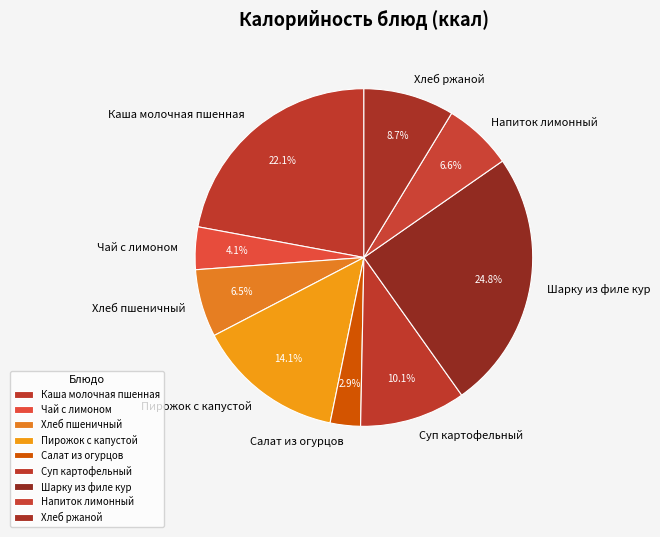

What is the smallest slice in the pie chart?

Салат из огурцов